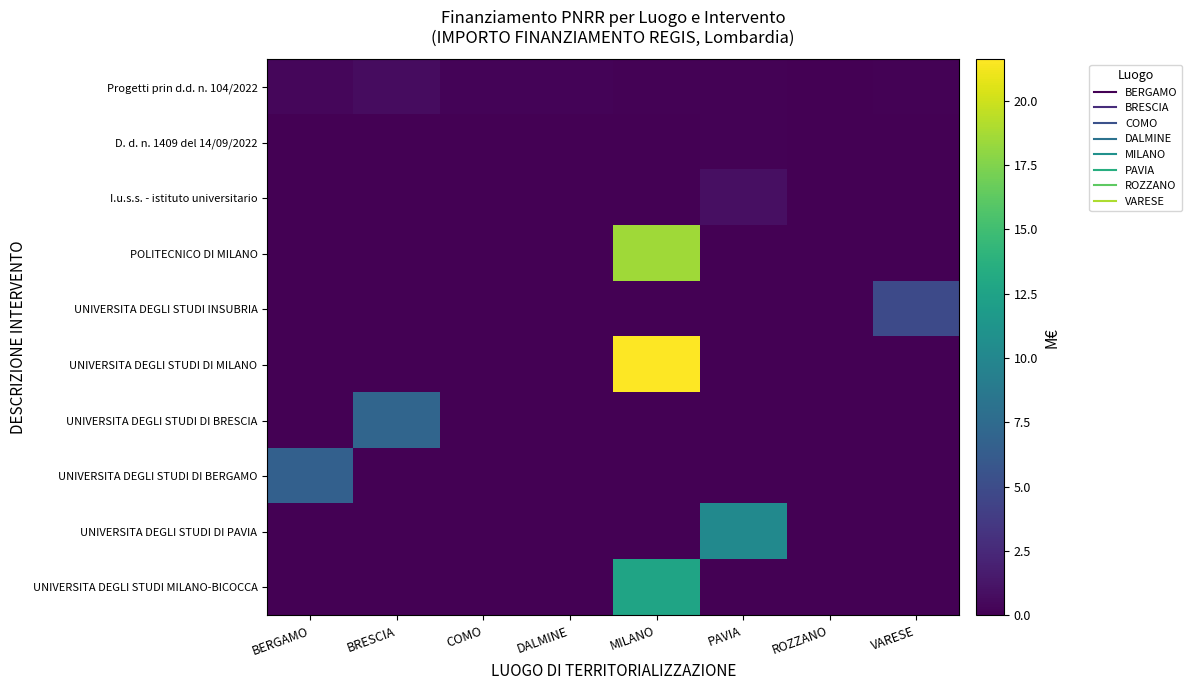

Reading right to left, list all the values displayed in this chart.

Progetti prin d.d. n. 104/2022: VARESE=0.1	ROZZANO=0.1	PAVIA=0.1	MILANO=0.1	DALMINE=0.2	COMO=0.2	BRESCIA=0.7	BERGAMO=0.4
D. d. n. 1409 del 14/09/2022: VARESE=0.0	ROZZANO=0.0	PAVIA=0.1	MILANO=0.0	DALMINE=0.0	COMO=0.0	BRESCIA=0.0	BERGAMO=0.0
I.u.s.s. - istituto universitario: VARESE=0.0	ROZZANO=0.0	PAVIA=0.9	MILANO=0.0	DALMINE=0.0	COMO=0.0	BRESCIA=0.0	BERGAMO=0.0
POLITECNICO DI MILANO: VARESE=0.0	ROZZANO=0.0	PAVIA=0.0	MILANO=18.6	DALMINE=0.0	COMO=0.0	BRESCIA=0.0	BERGAMO=0.0
UNIVERSITA DEGLI STUDI INSUBRIA: VARESE=4.9	ROZZANO=0.0	PAVIA=0.0	MILANO=0.0	DALMINE=0.0	COMO=0.0	BRESCIA=0.0	BERGAMO=0.0
UNIVERSITA DEGLI STUDI DI MILANO: VARESE=0.0	ROZZANO=0.0	PAVIA=0.0	MILANO=21.6	DALMINE=0.0	COMO=0.0	BRESCIA=0.0	BERGAMO=0.0
UNIVERSITA DEGLI STUDI DI BRESCIA: VARESE=0.0	ROZZANO=0.0	PAVIA=0.0	MILANO=0.0	DALMINE=0.0	COMO=0.0	BRESCIA=7.0	BERGAMO=0.0
UNIVERSITA DEGLI STUDI DI BERGAMO: VARESE=0.0	ROZZANO=0.0	PAVIA=0.0	MILANO=0.0	DALMINE=0.0	COMO=0.0	BRESCIA=0.0	BERGAMO=6.7
UNIVERSITA DEGLI STUDI DI PAVIA: VARESE=0.0	ROZZANO=0.0	PAVIA=10.3	MILANO=0.0	DALMINE=0.0	COMO=0.0	BRESCIA=0.0	BERGAMO=0.0
UNIVERSITA DEGLI STUDI MILANO-BICOCCA: VARESE=0.0	ROZZANO=0.0	PAVIA=0.0	MILANO=12.6	DALMINE=0.0	COMO=0.0	BRESCIA=0.0	BERGAMO=0.0